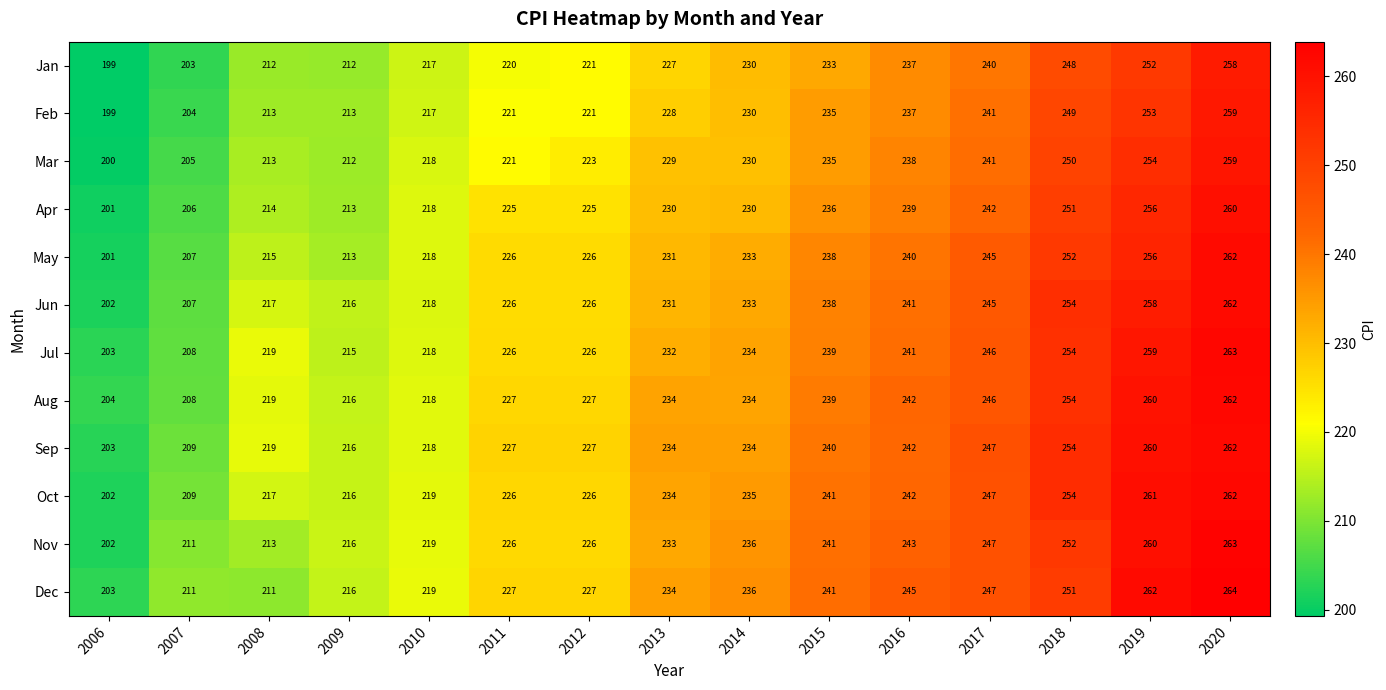

At which label is Jul closest to 233?

2013